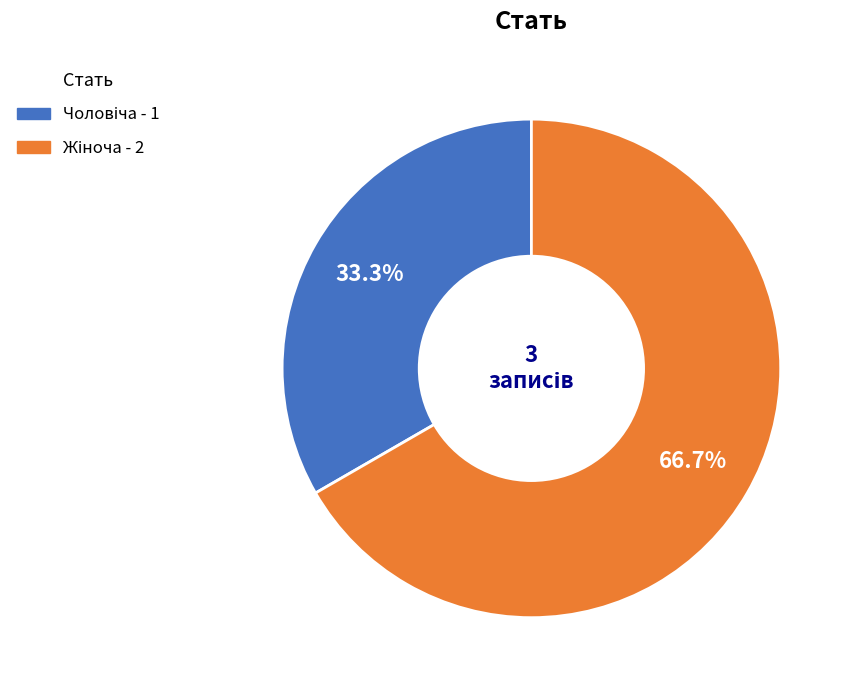

Does any single category account for the majority?

Yes